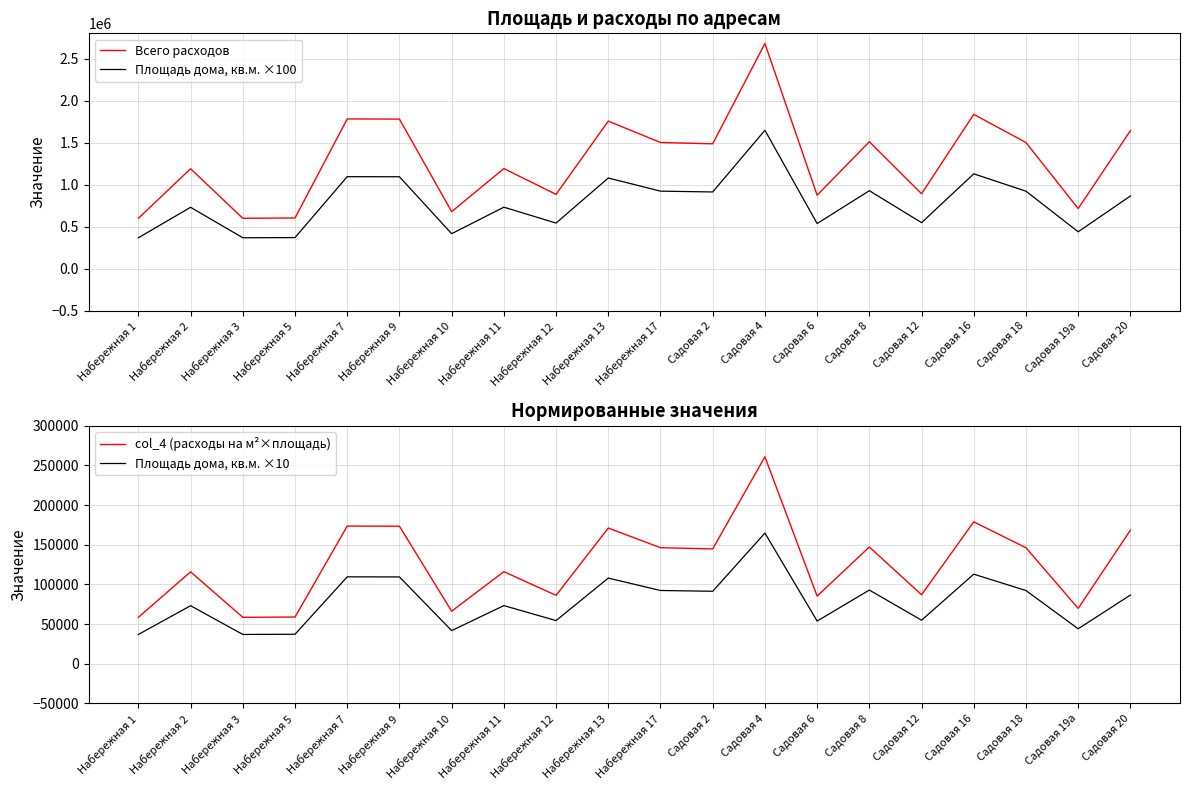

What is the sum of all col_4 (расходы на м²×площадь) values?

2514133.1